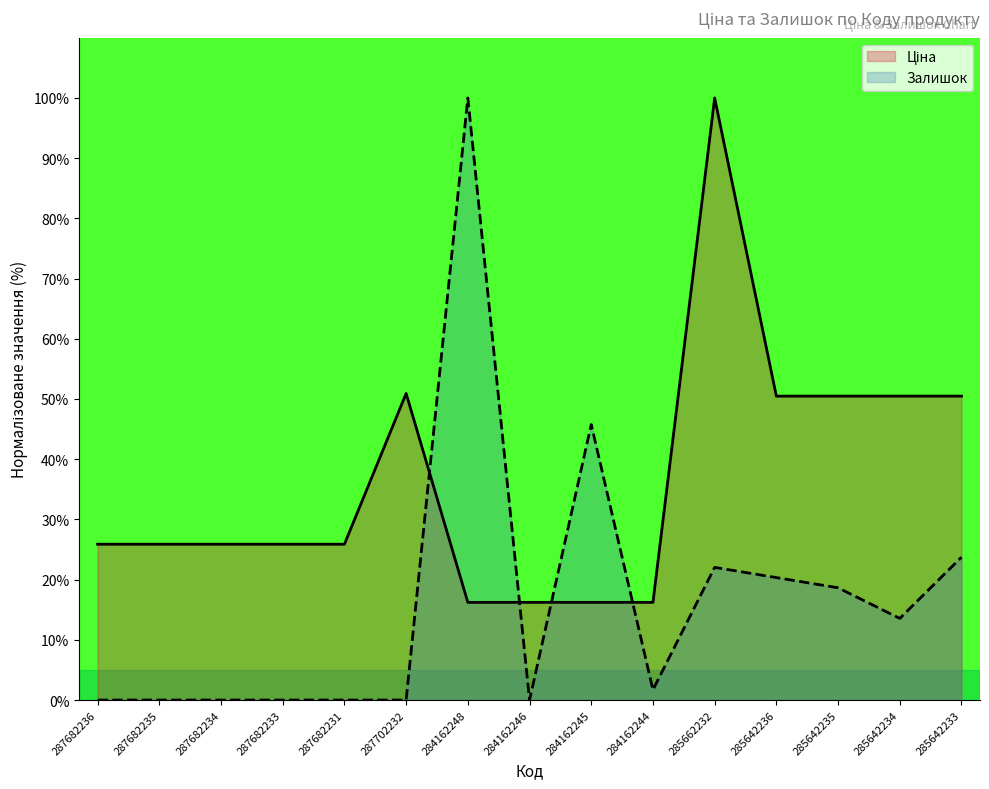

True or false: Залишок and Ціна cross at least once.

True